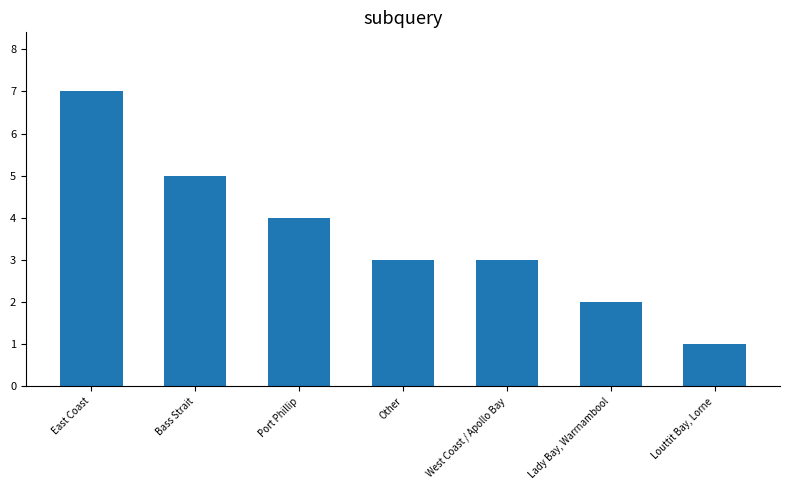

What is the value of the 2nd bar from the left?

5